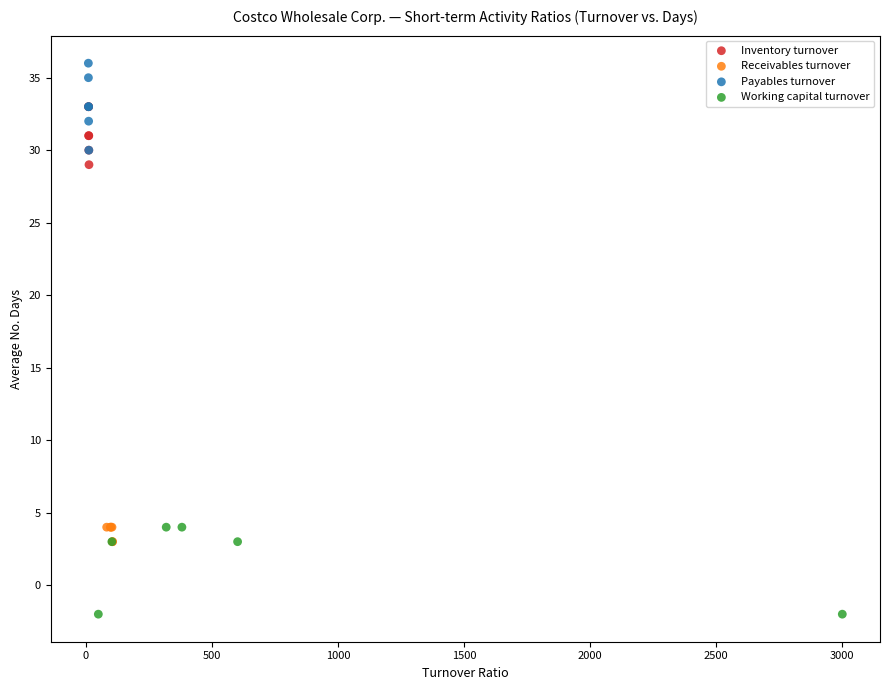

Which series contains the lowest Y value?

Working capital turnover